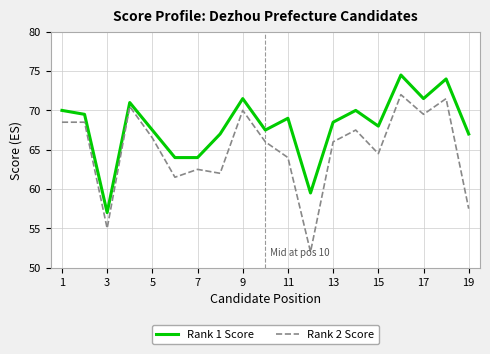

What is the difference between the maximum and minimum values in the Rank 1 Score series?

17.5